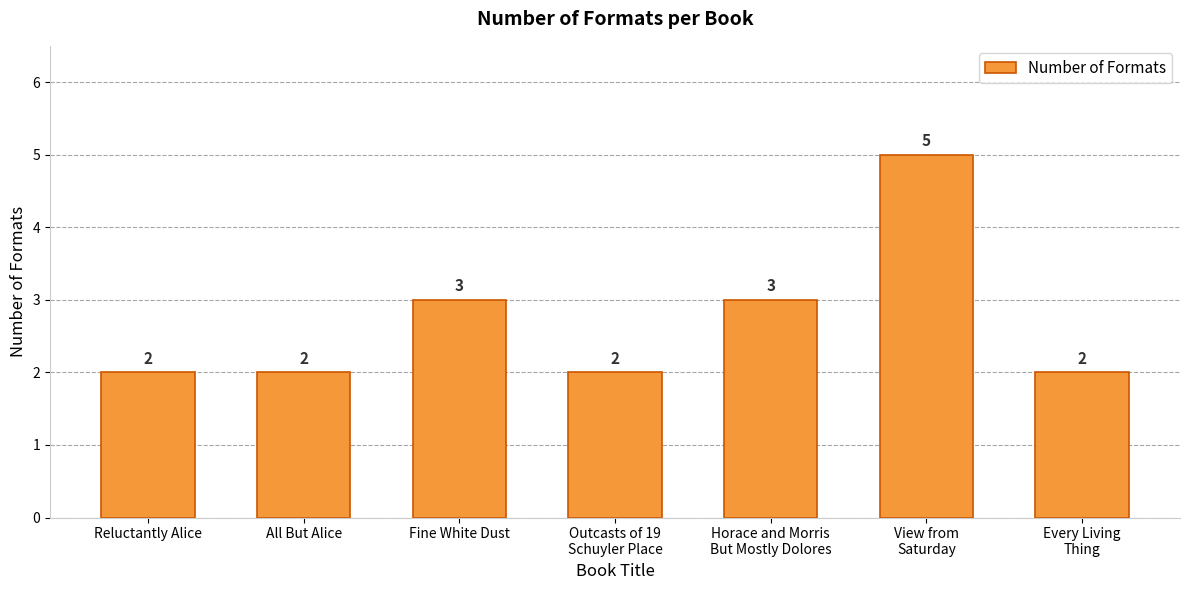

Does the chart contain any negative values?

No